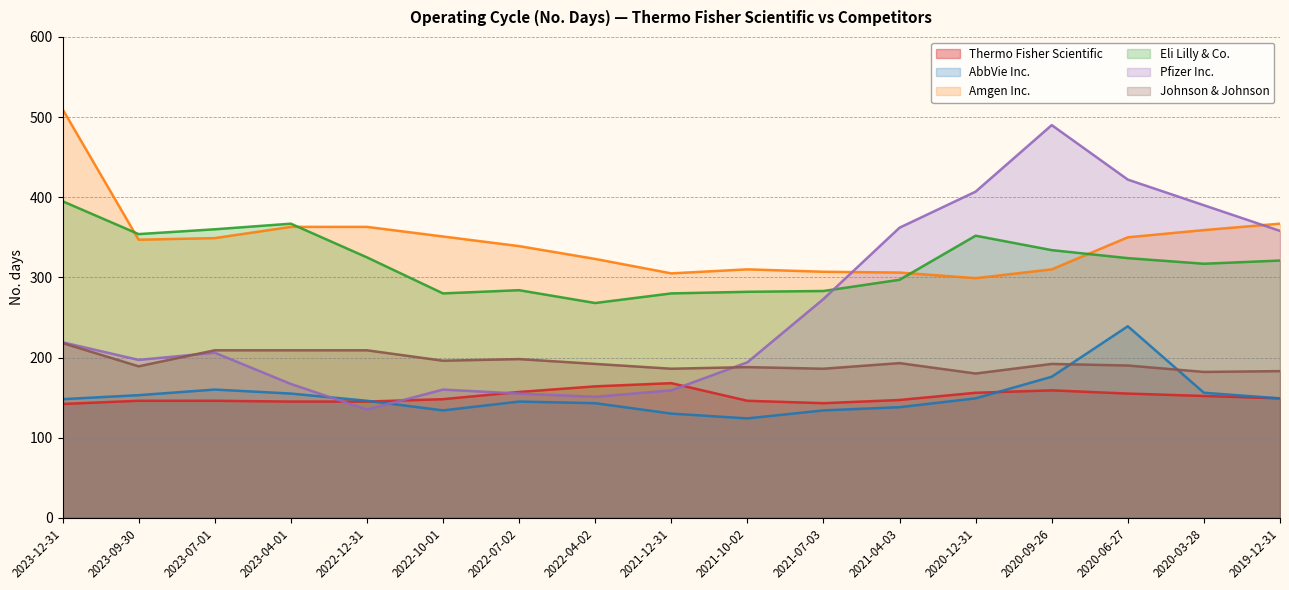

True or false: Pfizer Inc. and Johnson & Johnson intersect in this chart.

True